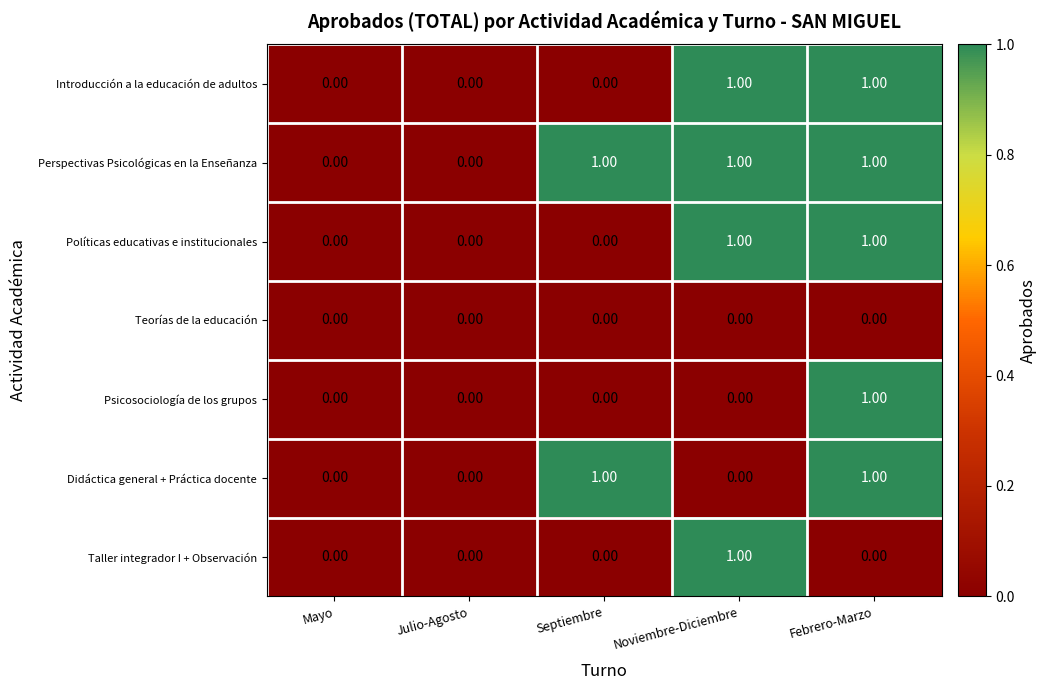

At which category is the sum across all series the highest?

Febrero-Marzo